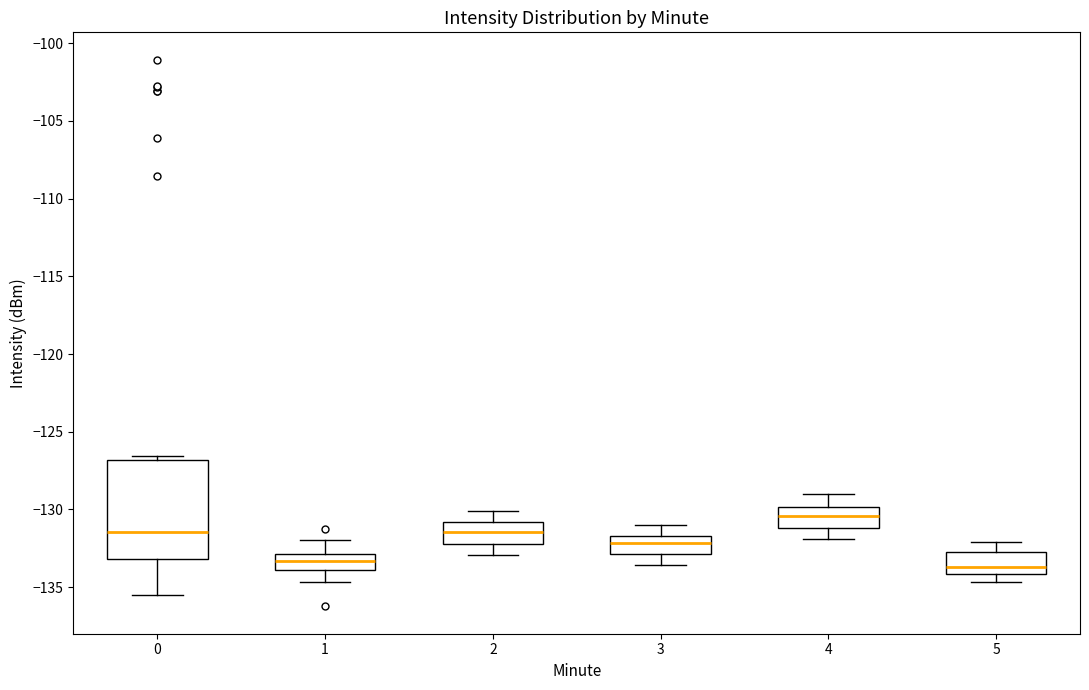

Reading left to right, transcribe this box plot: for each box, give where its median line is, the range the box spans, and where its two whiskers end, as read against the y-axis. The values are not printed on the chart, so give them approximately, as read against the axis.

0: median -131.5, box -133.0 to -127.0, whiskers -135.5 to -126.5
1: median -133.5, box -134.0 to -133.0, whiskers -134.5 to -132.0
2: median -131.5, box -132.0 to -131.0, whiskers -133.0 to -130.0
3: median -132.0, box -133.0 to -131.5, whiskers -133.5 to -131.0
4: median -130.5, box -131.0 to -130.0, whiskers -132.0 to -129.0
5: median -133.5, box -134.0 to -132.5, whiskers -134.5 to -132.0